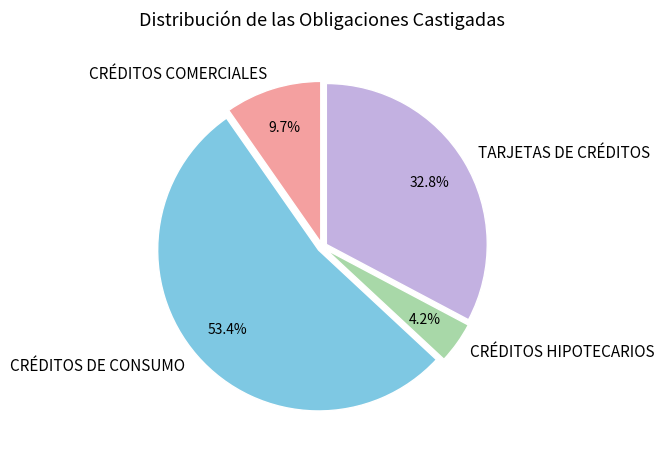

Is there a majority slice in this chart?

Yes